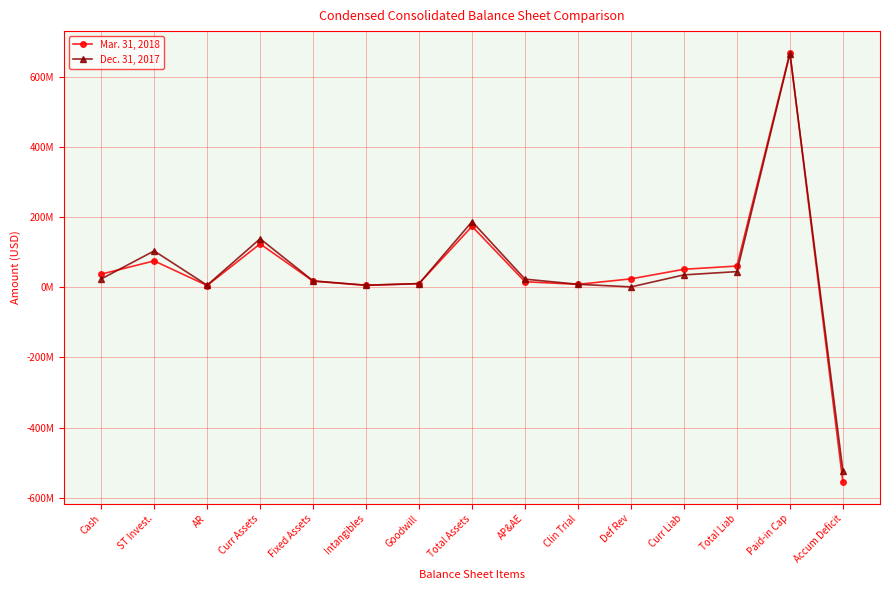

Reading left to right, extract all data points from this chart.

Mar. 31, 2018: 37508863	75259889	5147851	123836168	17486103	5605667	10513371	173664840	15825207	8428881	24088288	51375343	60570277	668844504	-555475779
Dec. 31, 2017: 23786579	103638844	6003205	138362160	18320176	6009729	10513371	187239270	23278798	8611892	1175353	35405426	44750461	665775504	-523356317